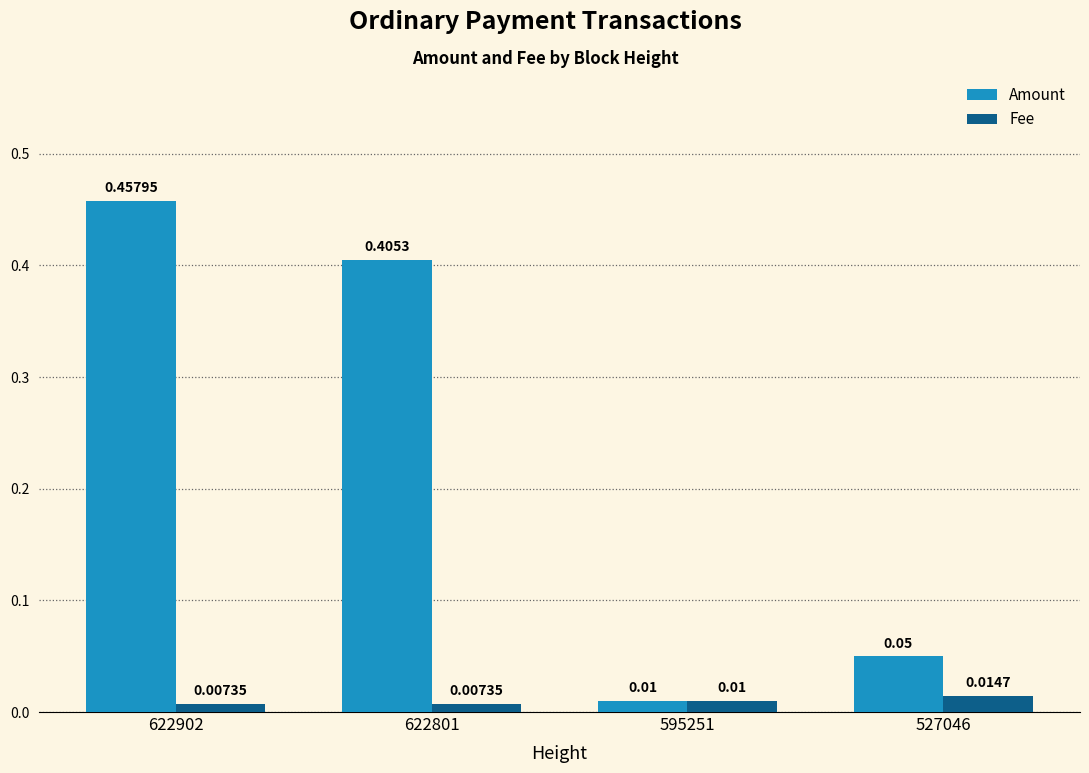

Is the value of Amount at 527046 greater than the value of Fee at 527046?

Yes